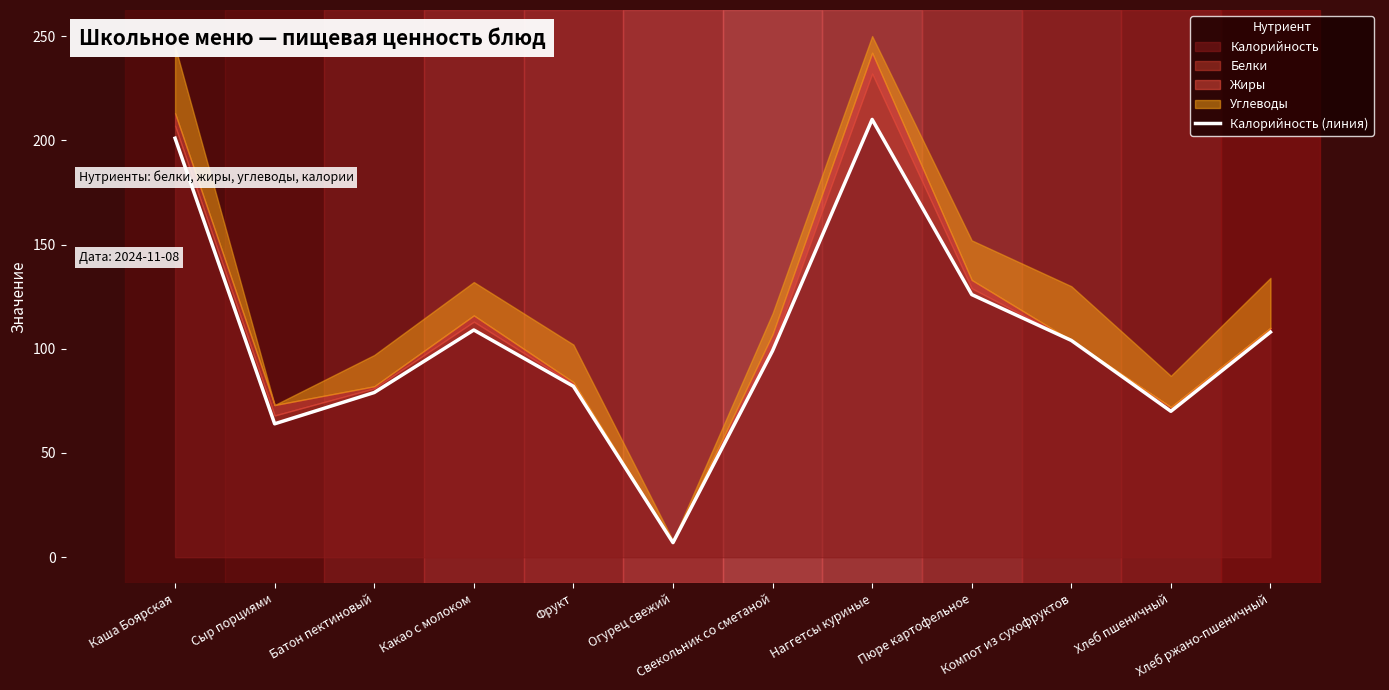

What is the sum of the values at Фрукт and Хлеб пшеничный?

152